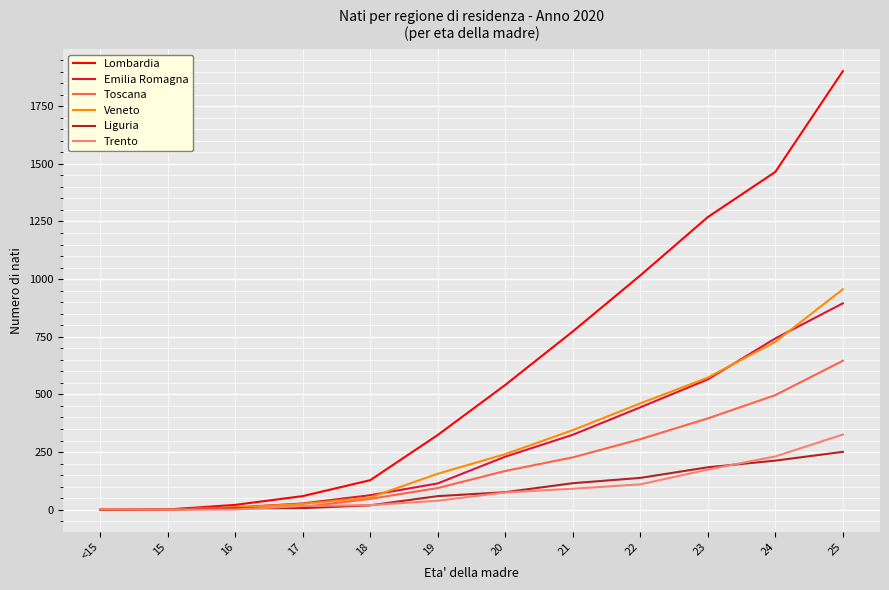

Between 16 and 19, which series saw the biggest shift?

Lombardia